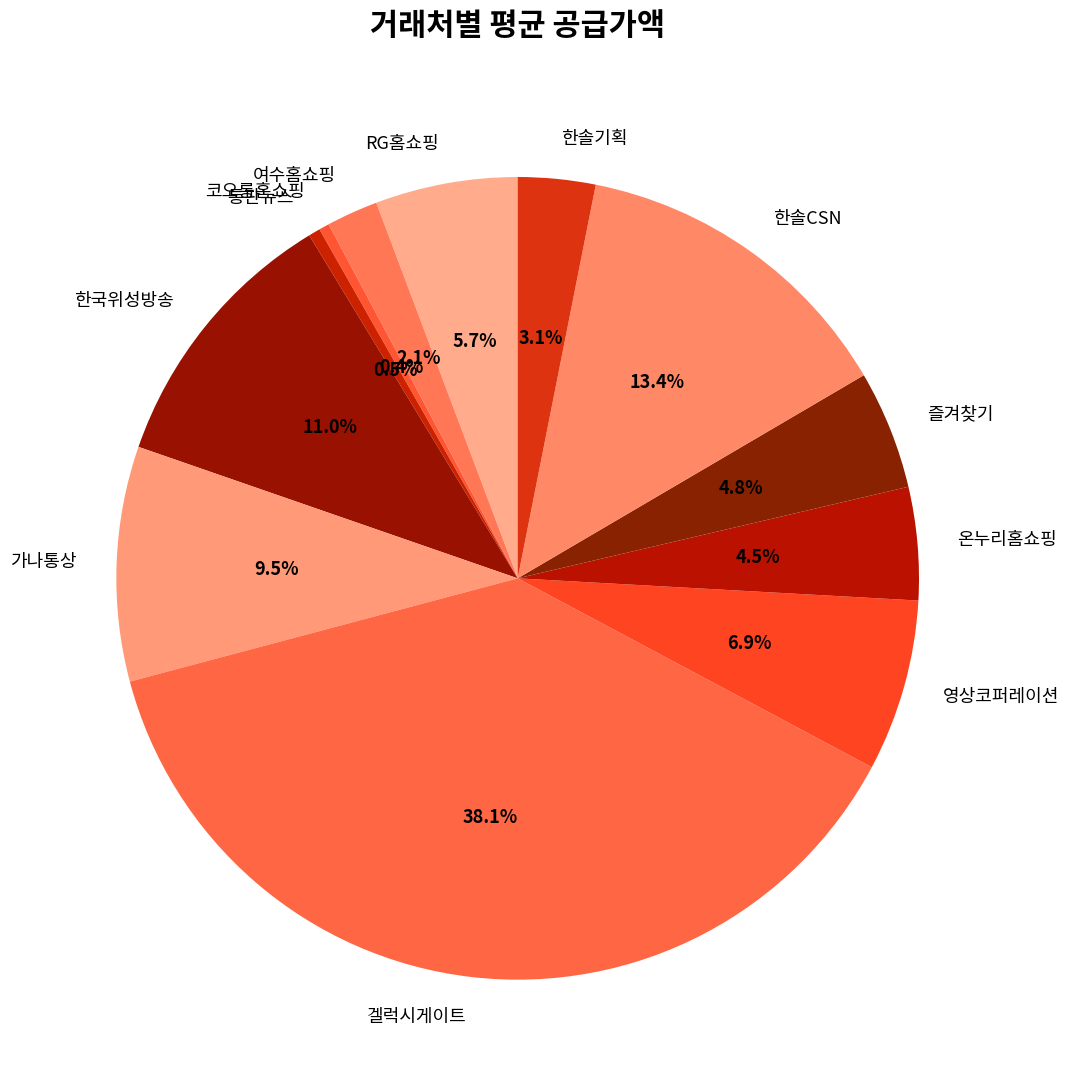

Between 통판뉴스 and 즐겨찾기, which is larger?

즐겨찾기